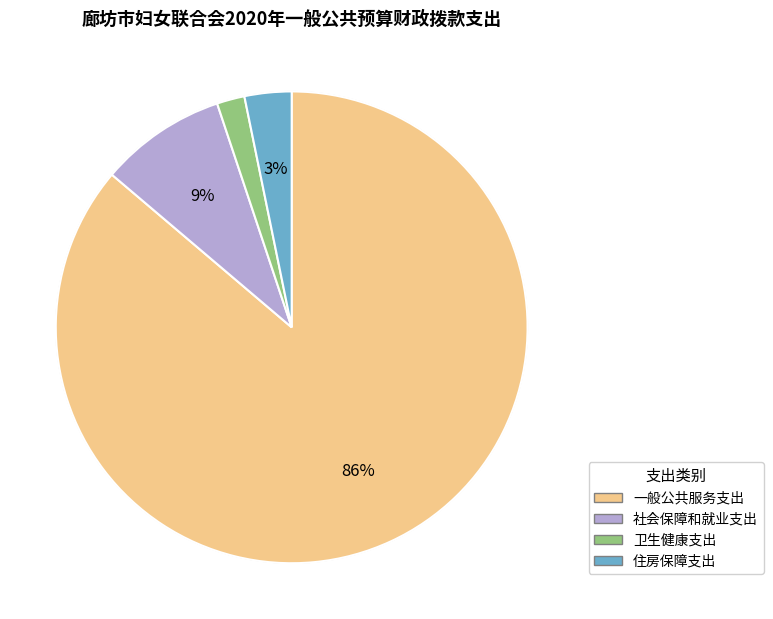

Is it true that 住房保障支出 is 14% of the pie?

False